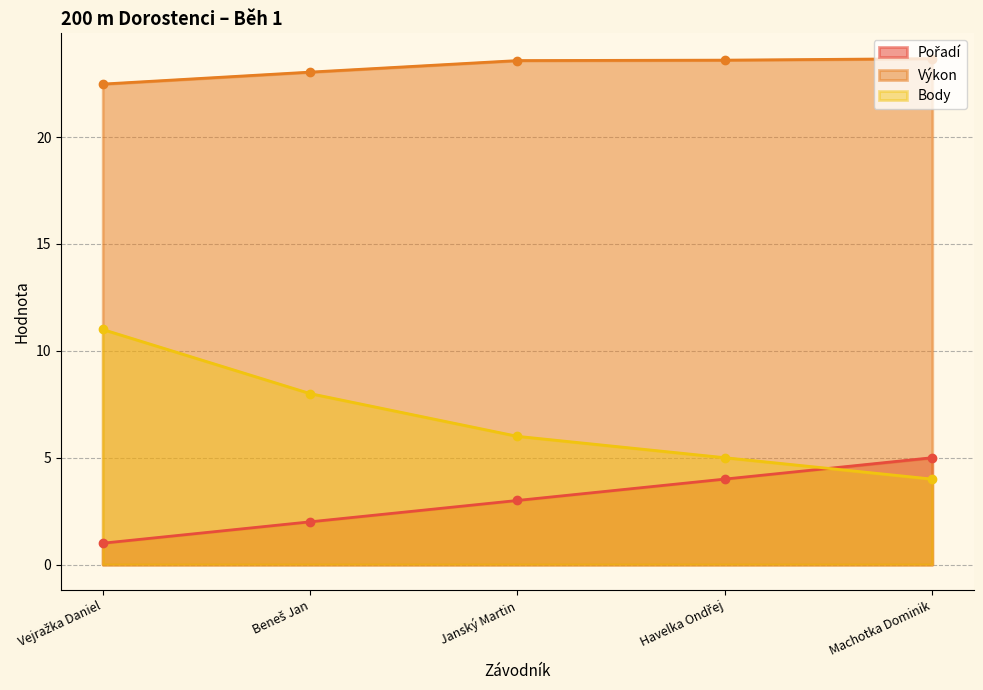

Reading right to left, transcribe all the data shown in this chart.

Pořadí: 5.0	4.0	3.0	2.0	1.0
Výkon: 23.7	23.6	23.6	23.0	22.5
Body: 4.0	5.0	6.0	8.0	11.0